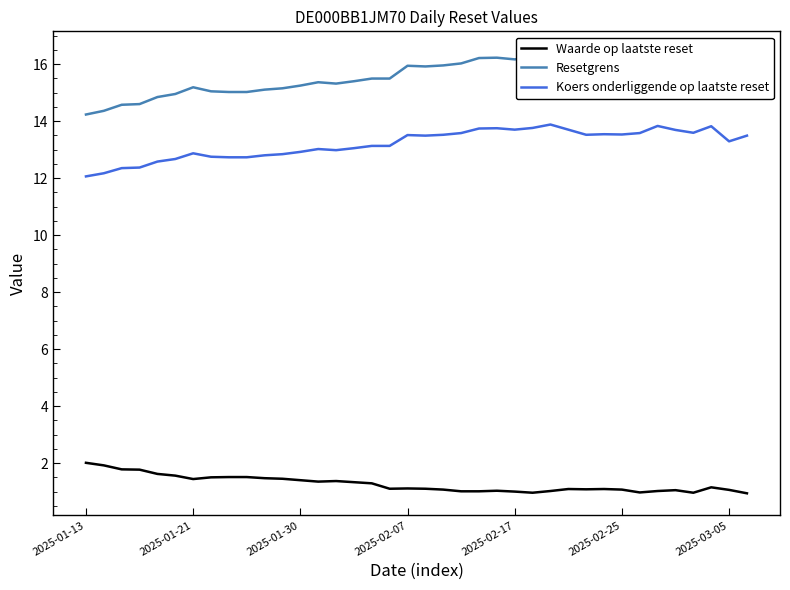

How many values in the Koers onderliggende op laatste reset series are below 13?

14